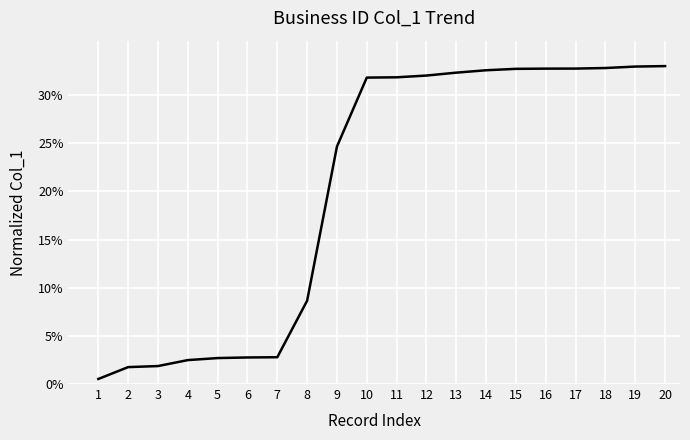

Is it true that the value at 19 is 33.0?

True